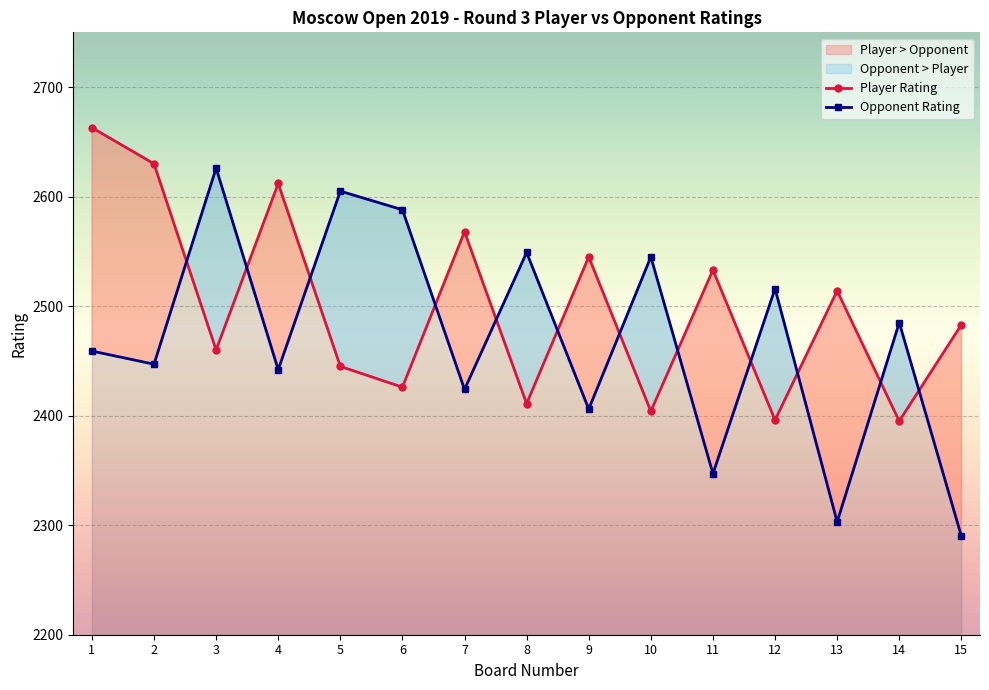

Reading left to right, transcribe all the data shown in this chart.

Player Rating: 1=2663	2=2630	3=2460	4=2612	5=2445	6=2426	7=2568	8=2411	9=2545	10=2404	11=2533	12=2396	13=2514	14=2395	15=2483
Opponent Rating: 1=2459	2=2447	3=2626	4=2442	5=2605	6=2588	7=2424	8=2549	9=2406	10=2545	11=2347	12=2516	13=2303	14=2485	15=2290